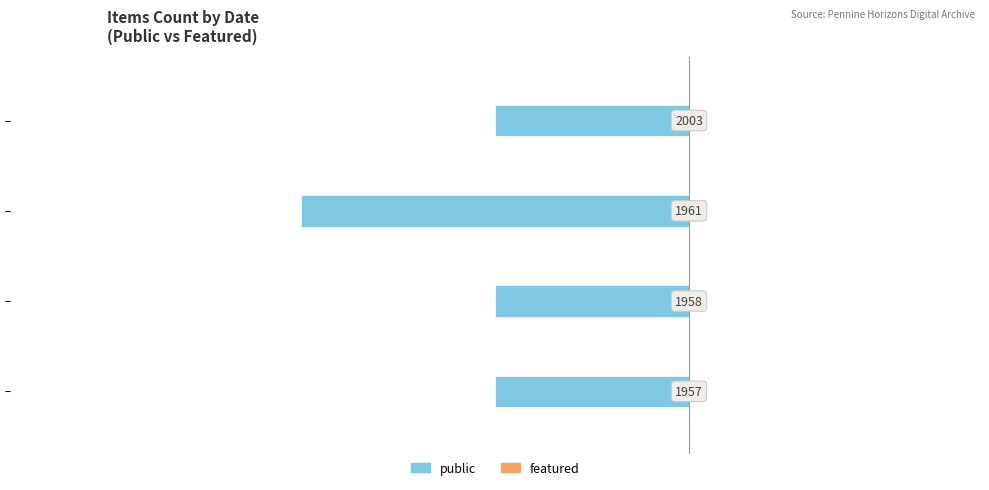

How many bars are there in total?

4